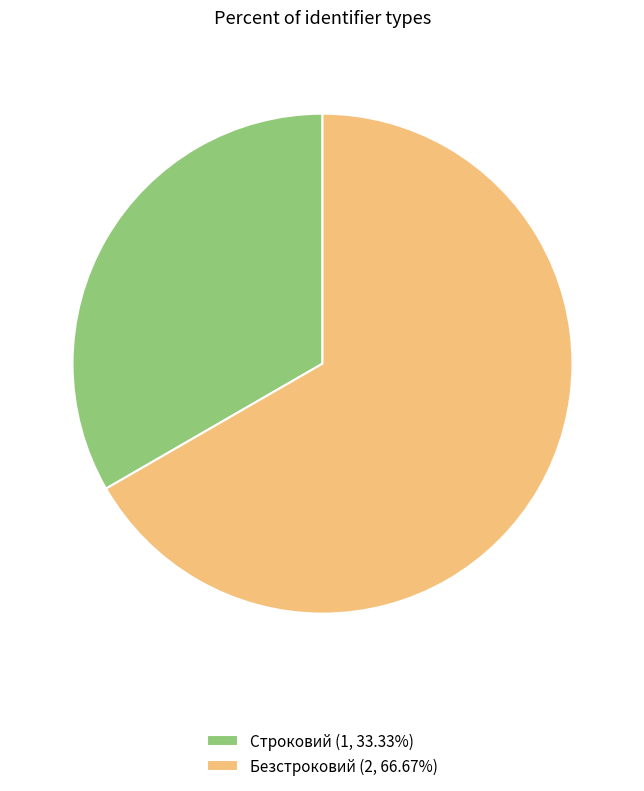

Is there a majority slice in this chart?

Yes